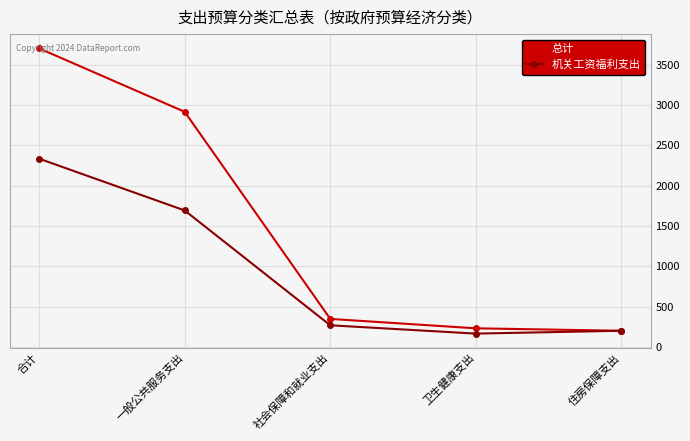

How many values in the 机关工资福利支出 series exceed 270?

3